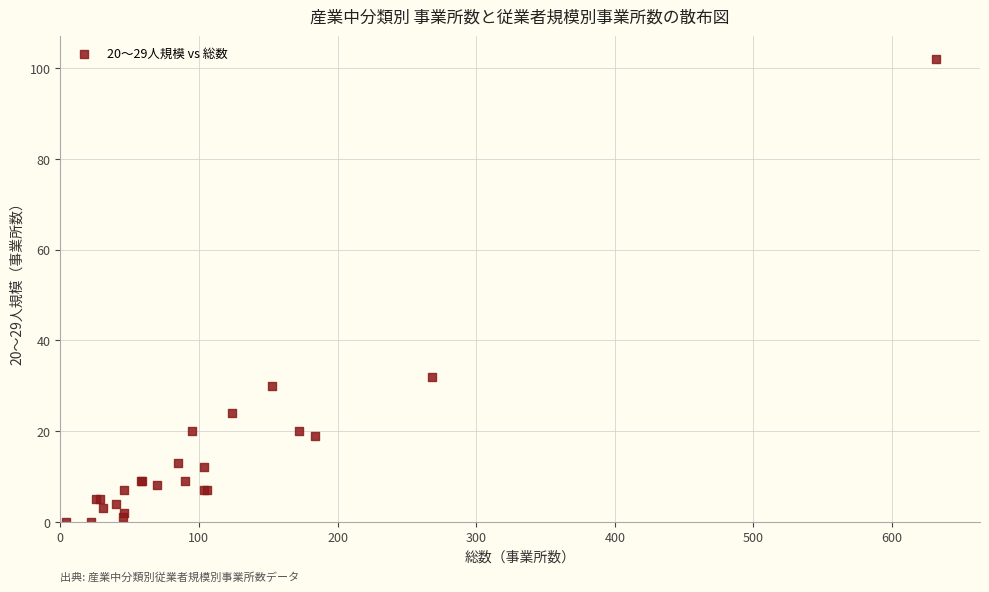

What Y value in the scatter plot is closest to 51?

32